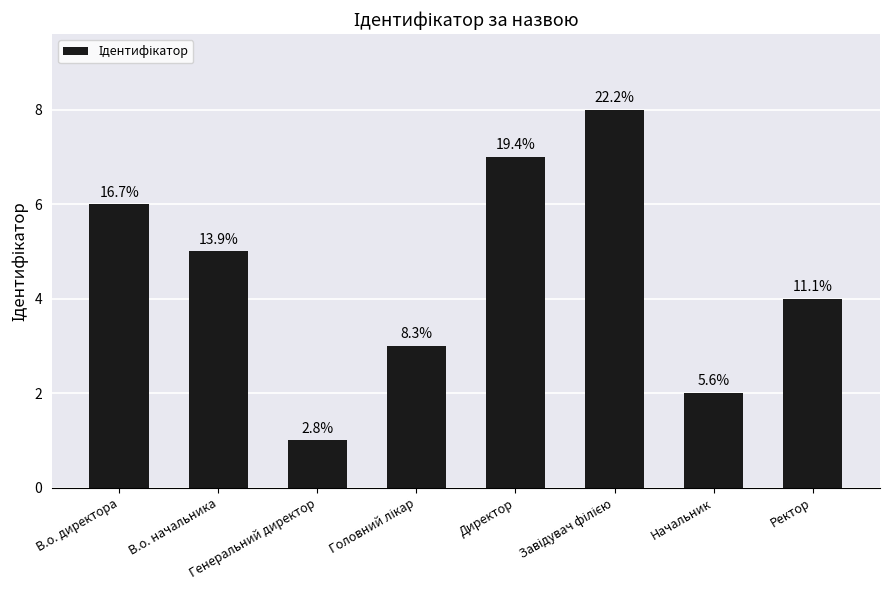

Does the chart contain any negative values?

No